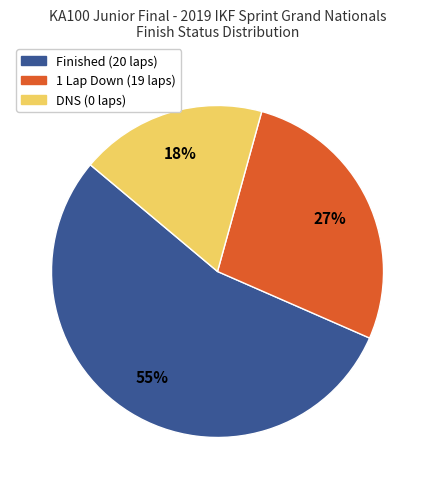

Is there any slice that represents more than half of the pie?

Yes